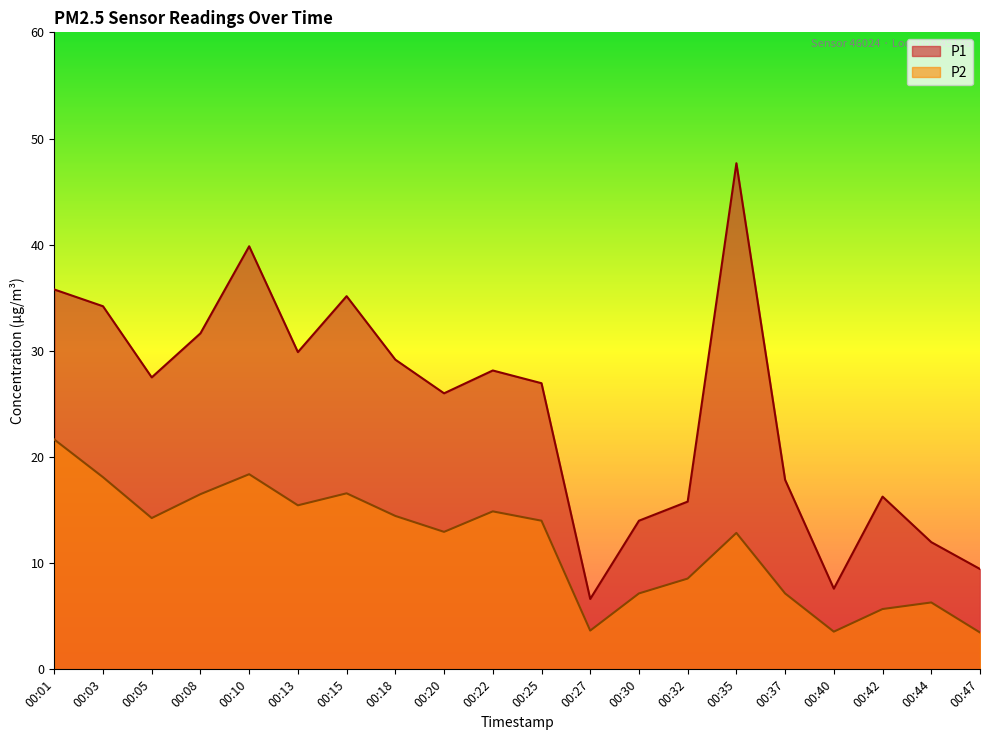

In P1, how many points are higher than both neighbors (excluding endpoints)?

5